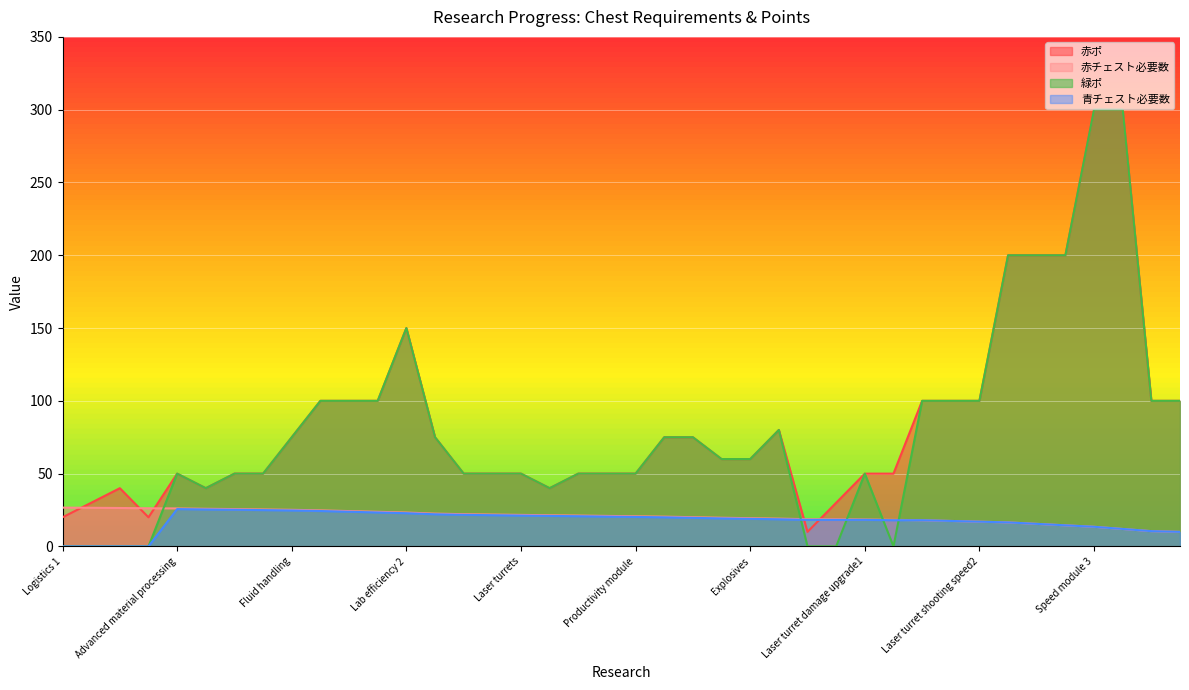

Between Advanced electronics and Explosives, which series saw the biggest shift?

赤ポ